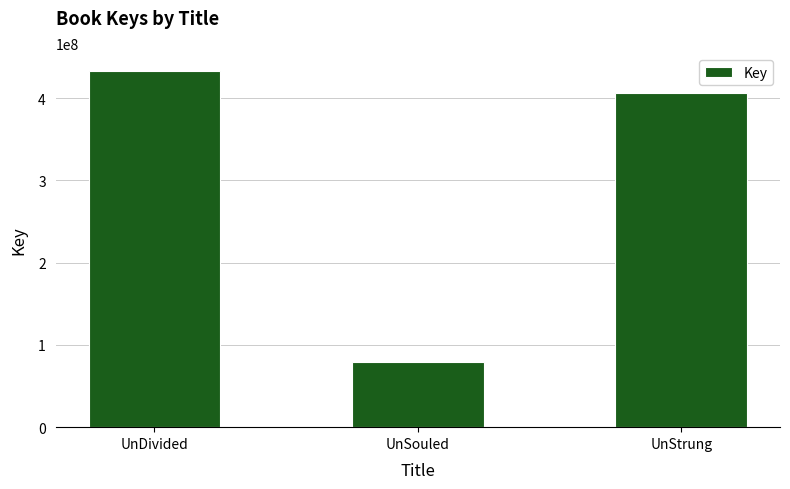

List the labels in order of value, largest first.

UnDivided, UnStrung, UnSouled